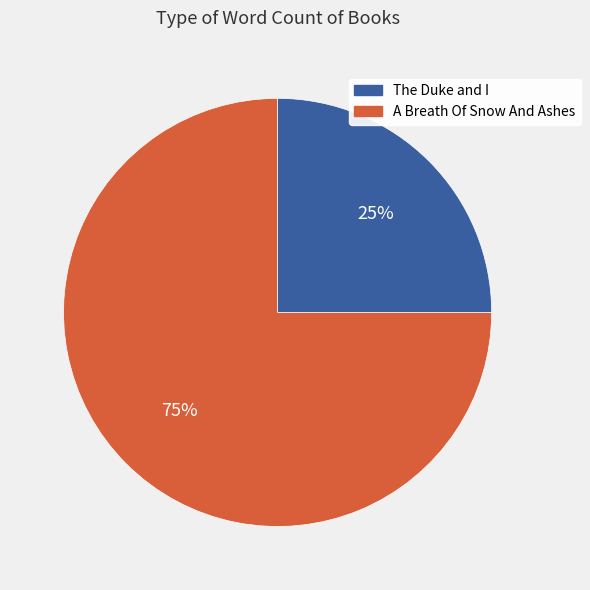

How many slices are in this pie chart?

2